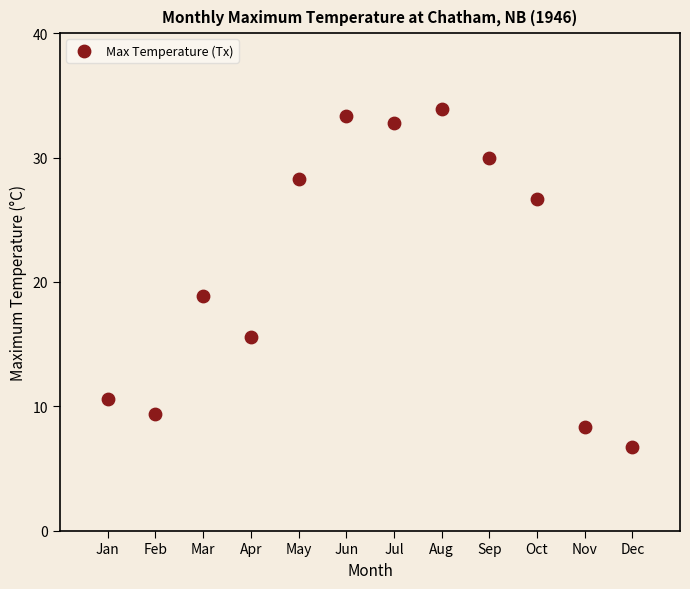

What is the range of Y values (max minus min)?

27.2